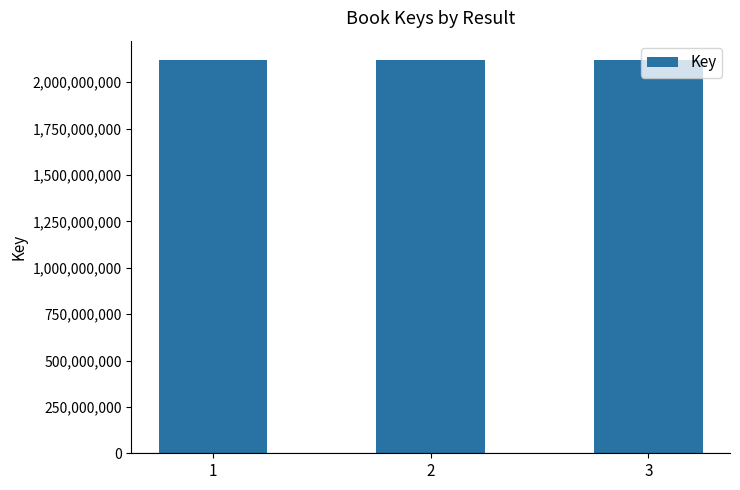

What is the difference between the maximum and minimum values?

13814